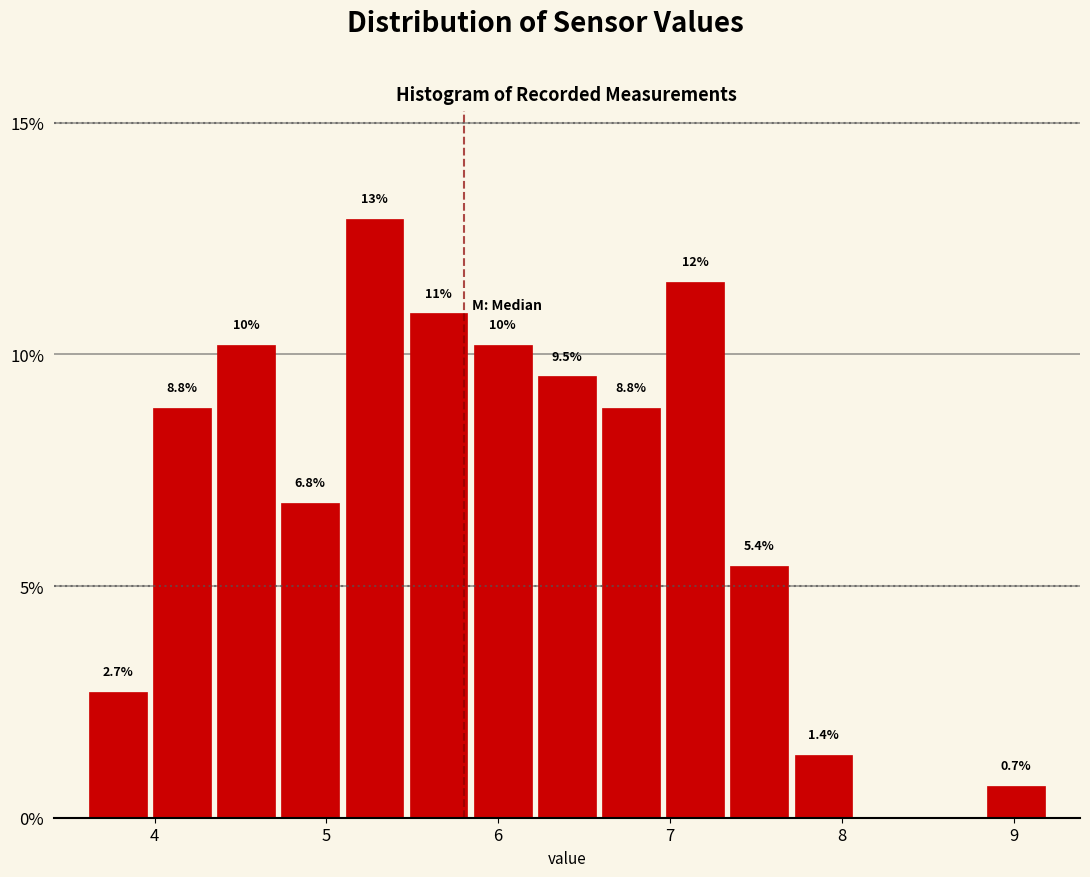

Around what value on the x-axis is the tallest bar? Give the approximate position of its centre, as read against the axis.

5.3